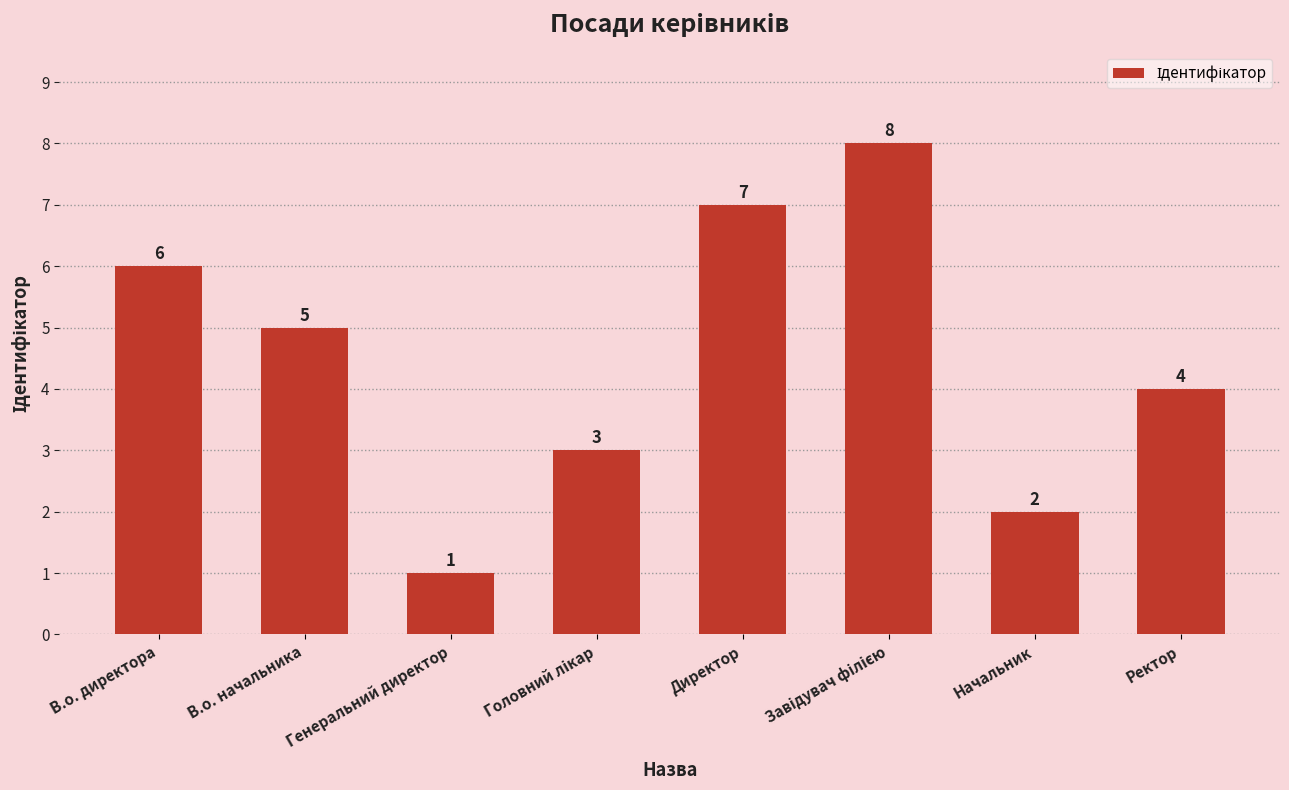

Where does the data first go above 5?

В.о. директора